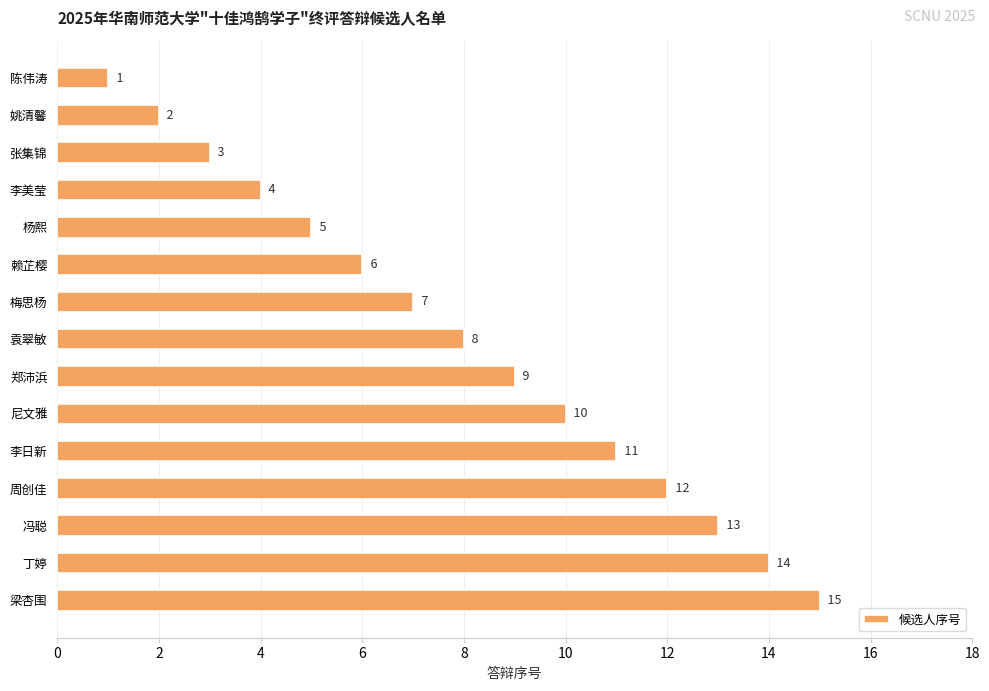

How many bars are there in total?

15